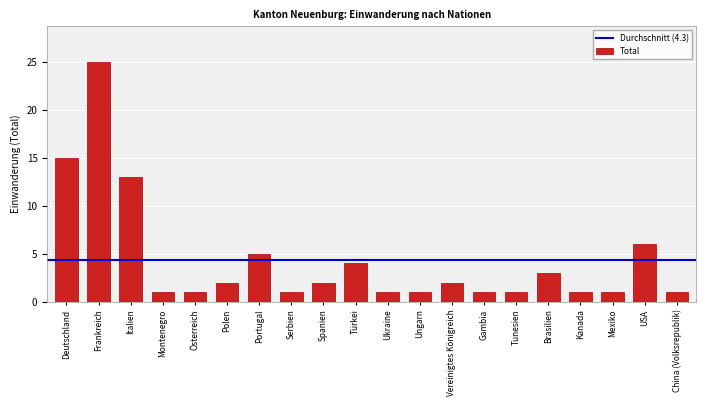

Reading left to right, transcribe all the data shown in this chart.

Deutschland=15	Frankreich=25	Italien=13	Montenegro=1	Österreich=1	Polen=2	Portugal=5	Serbien=1	Spanien=2	Türkei=4	Ukraine=1	Ungarn=1	Vereinigtes Königreich=2	Gambia=1	Tunesien=1	Brasilien=3	Kanada=1	Mexiko=1	USA=6	China (Volksrepublik)=1